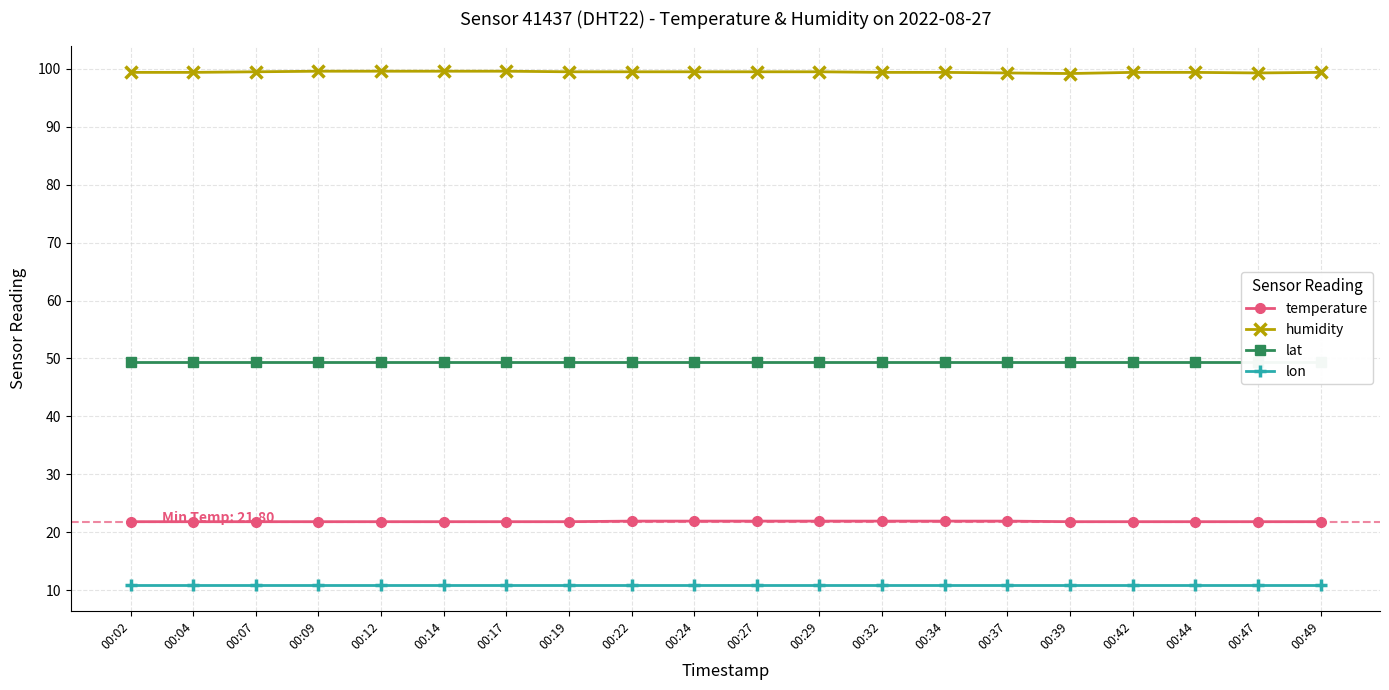

List the series in order of their peak value, highest first.

humidity, lat, temperature, lon